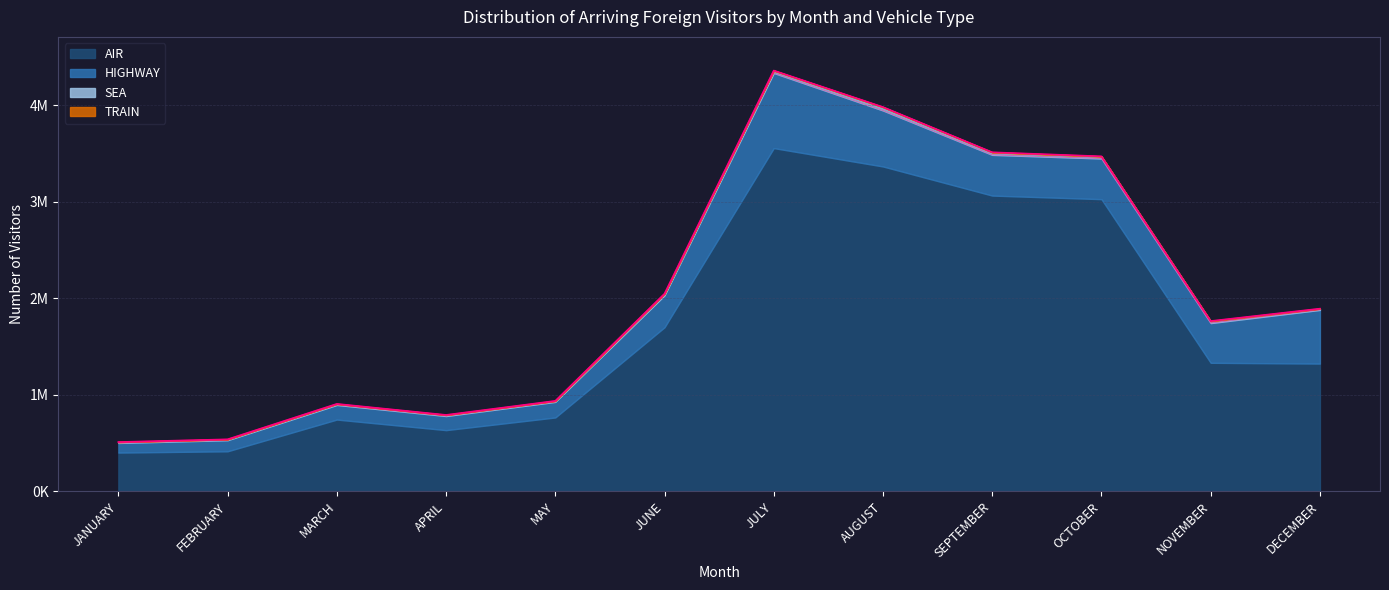

List the labels in order of HIGHWAY value, smallest first.

JANUARY, FEBRUARY, APRIL, MARCH, MAY, JUNE, NOVEMBER, OCTOBER, SEPTEMBER, DECEMBER, AUGUST, JULY